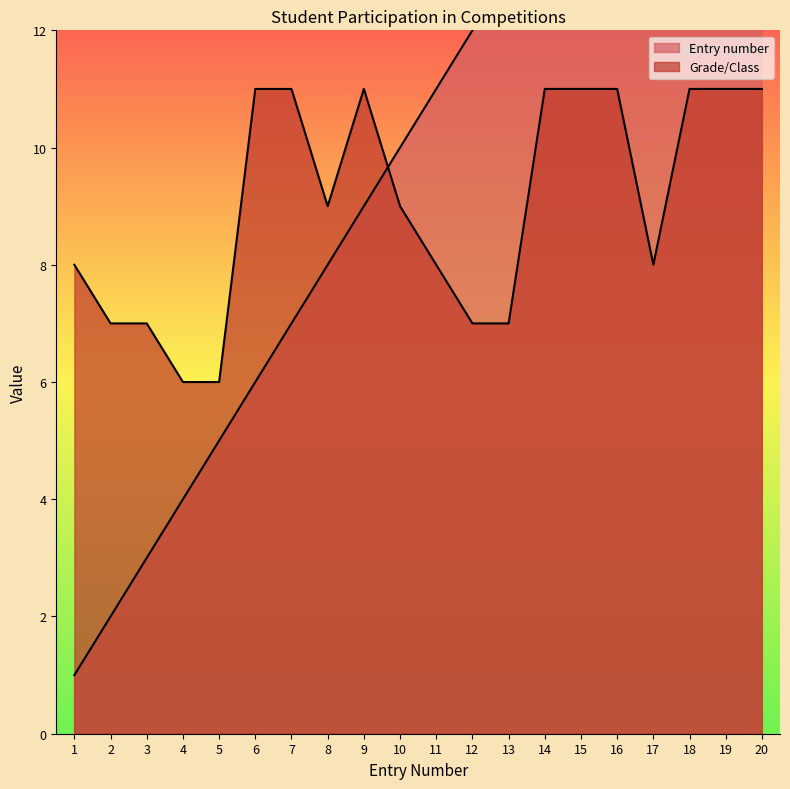

The Entry number series shows 12 at 12. True or false?

True